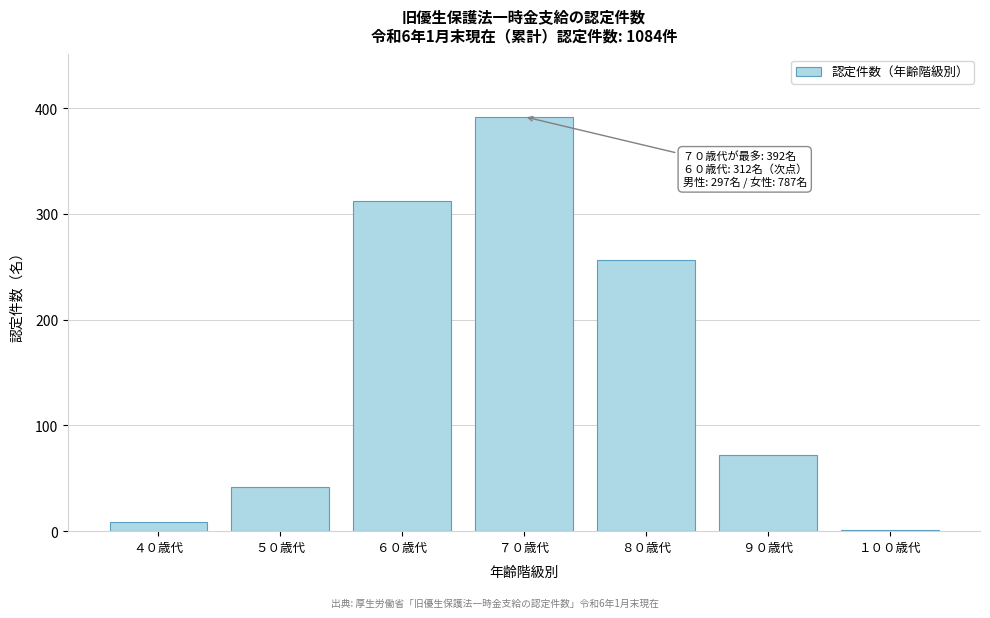

Reading left to right, transcribe all the data shown in this chart.

４０歳代=9	５０歳代=42	６０歳代=312	７０歳代=392	８０歳代=256	９０歳代=72	１００歳代=1